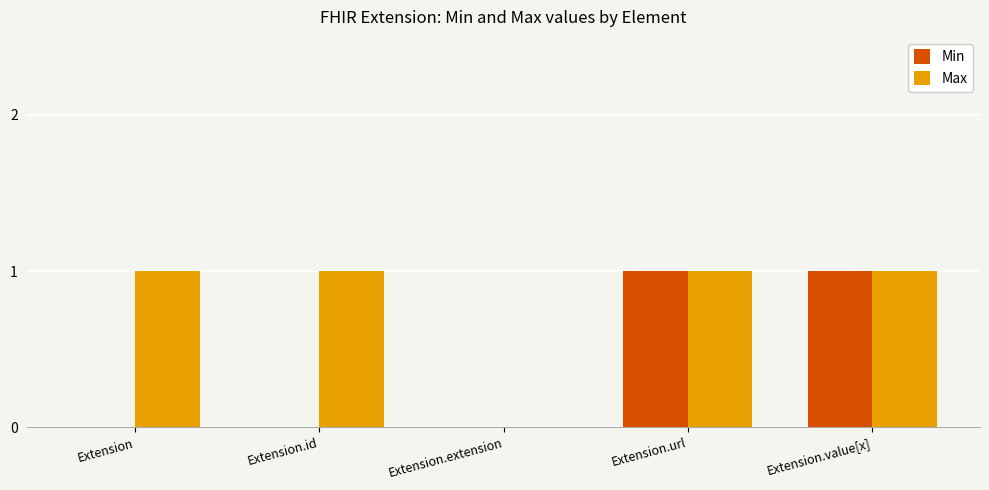

The value of Max at Extension.url is 1. True or false?

True